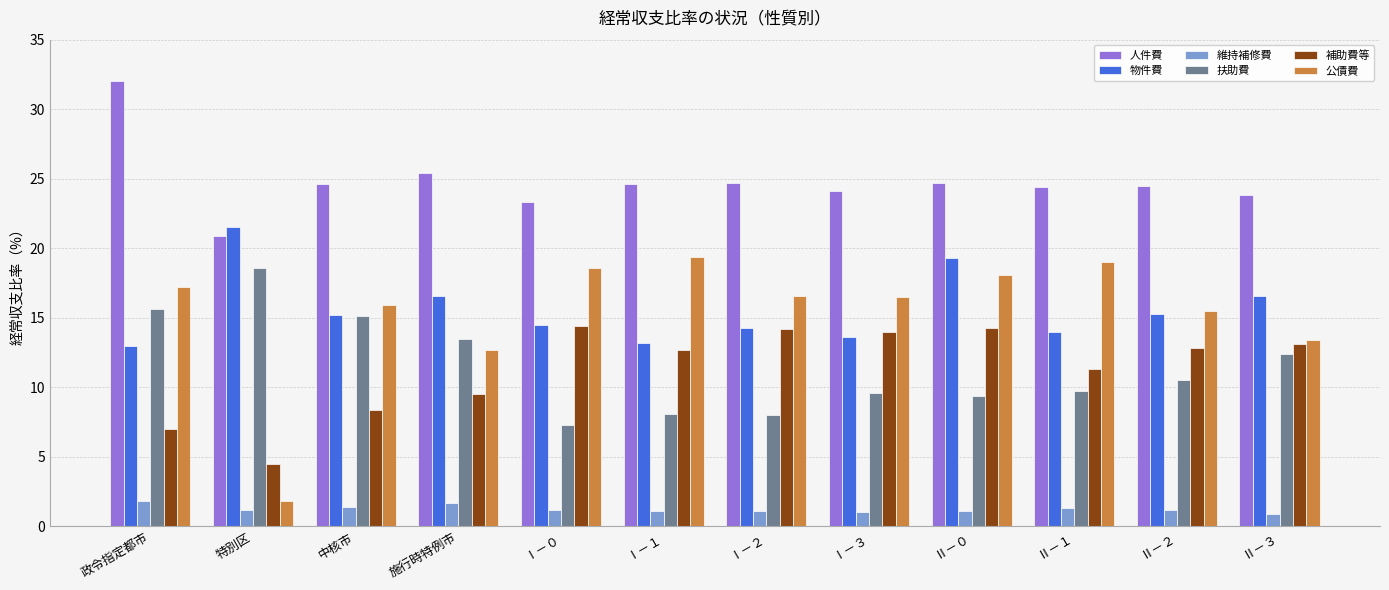

Which series has the largest range (max minus min)?

公債費